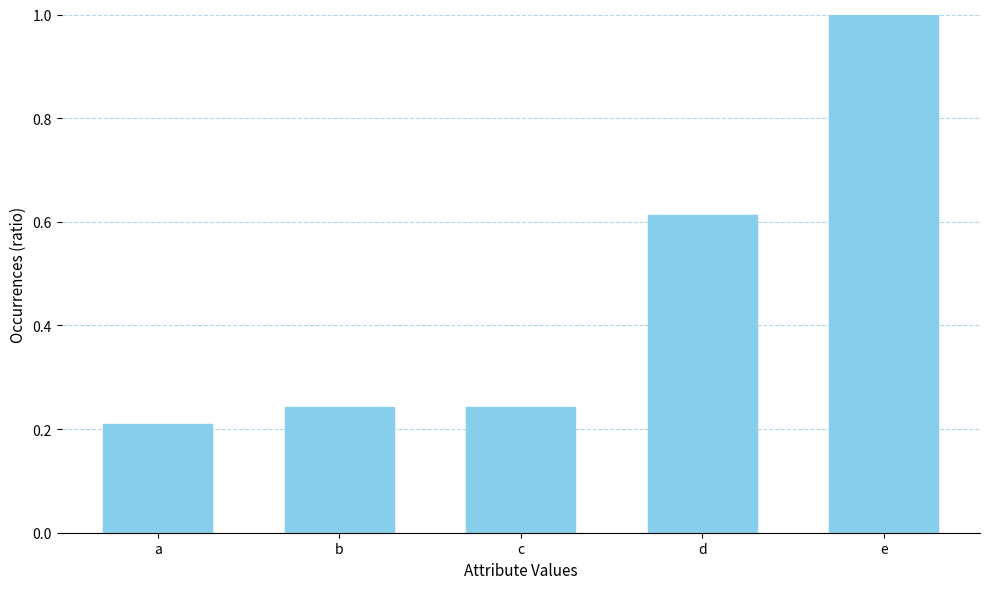

What is the value of the 5th bar from the left?

1.0